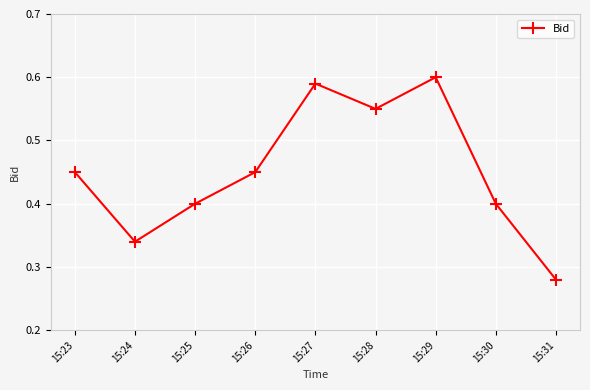

The chart shows a value of 0.5 at 15:31. True or false?

False